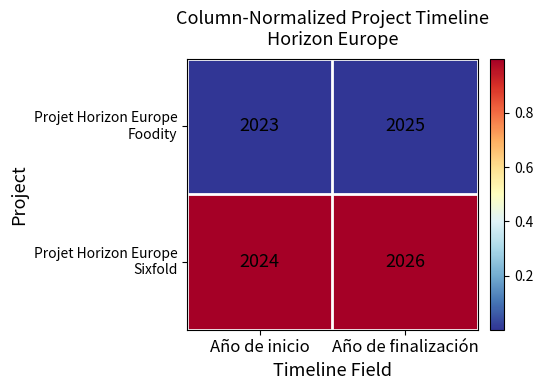

What is the total value across all series at Año de finalización?

4051